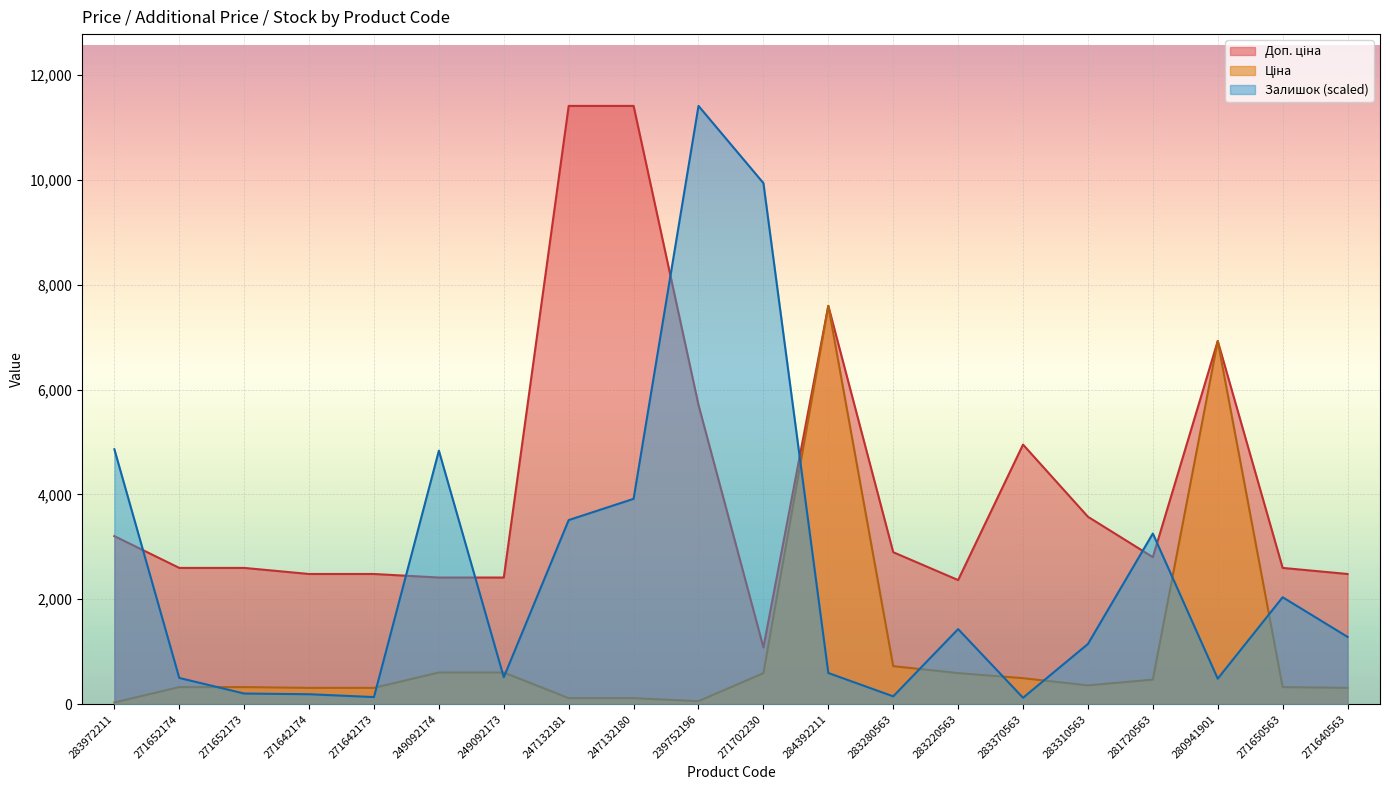

The Ціна series shows 603.7 at 249092174. True or false?

True